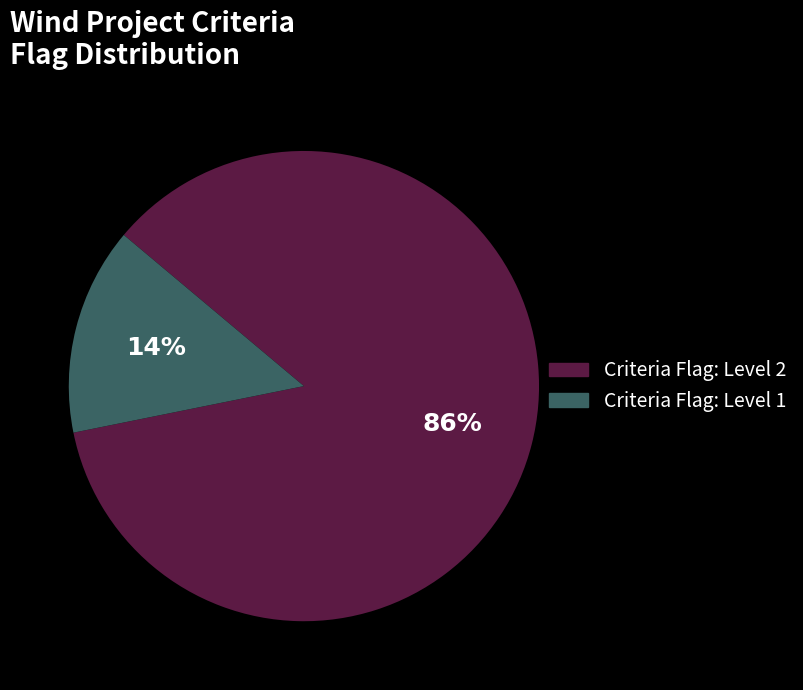

What percentage is the Criteria Flag: Level 1 slice, to the nearest percent?

14%